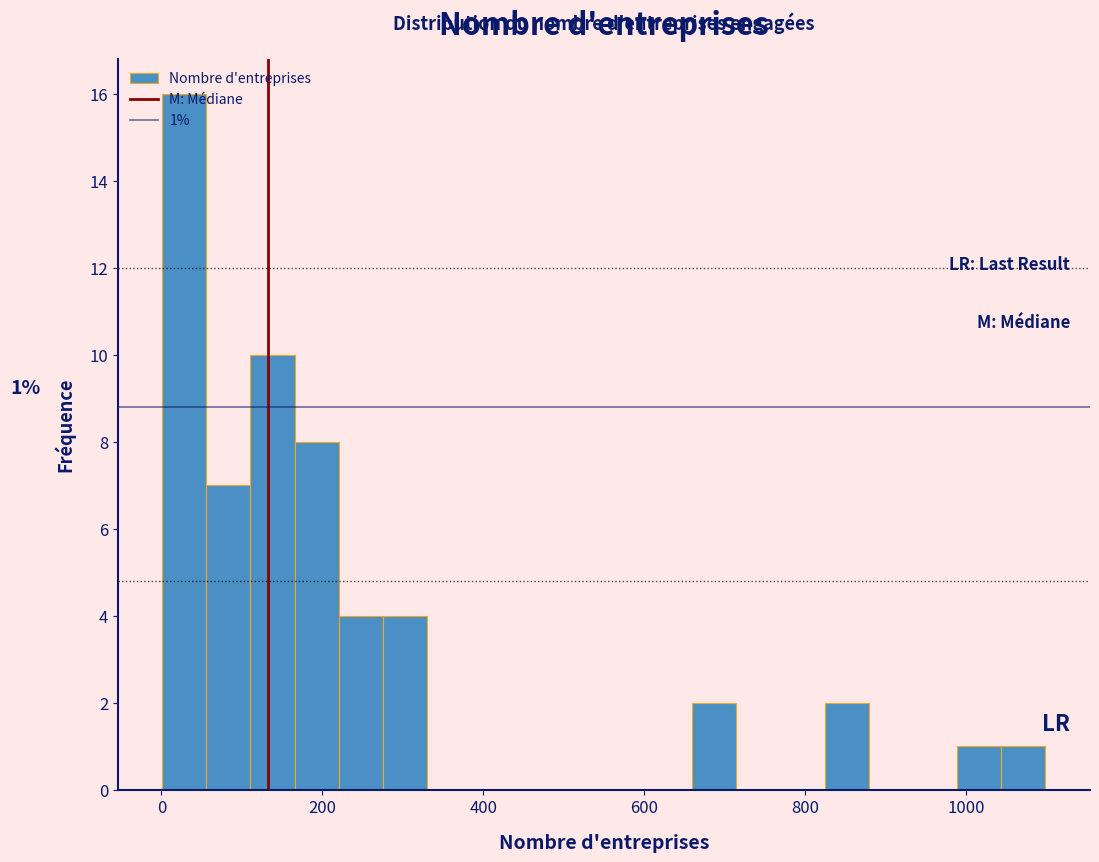

Read against the x-axis, roughly where is the centre of the tallest bar?

20